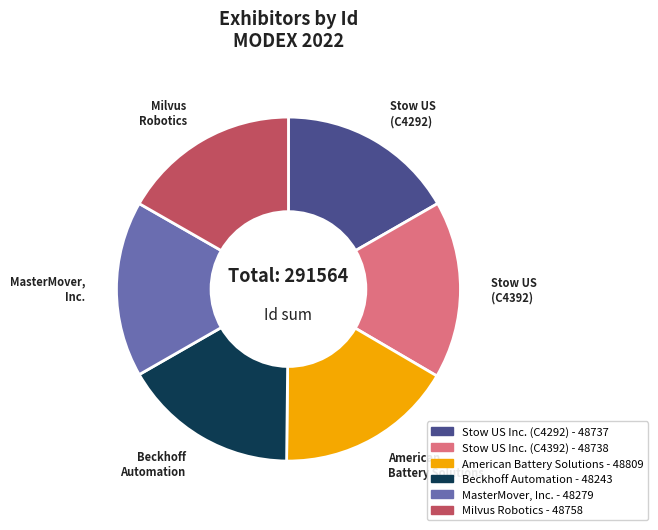

Is there any slice that represents more than half of the pie?

No